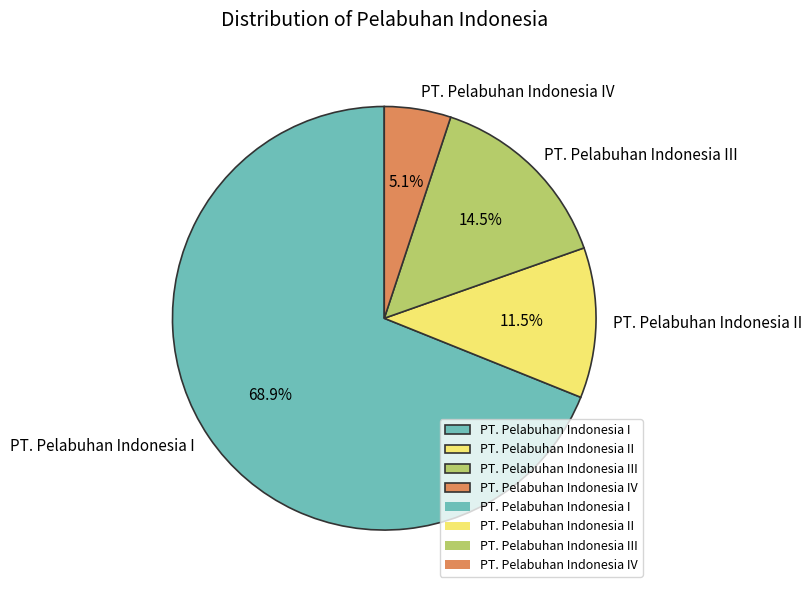

Combined, do PT. Pelabuhan Indonesia II and PT. Pelabuhan Indonesia IV account for over 50%?

No